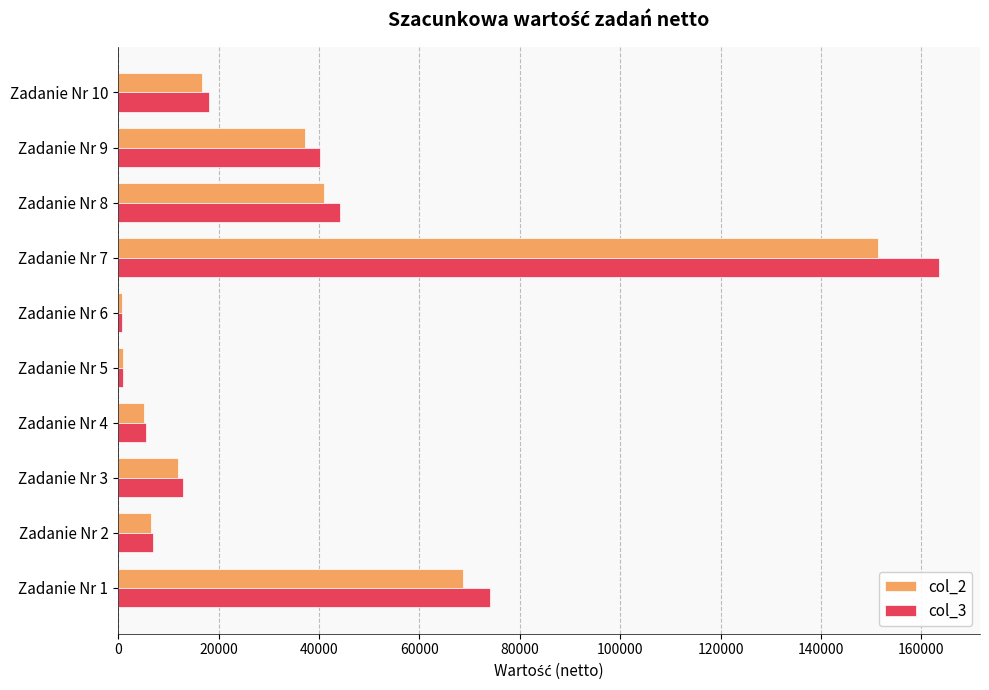

What is the maximum value shown in the chart?

163500.8